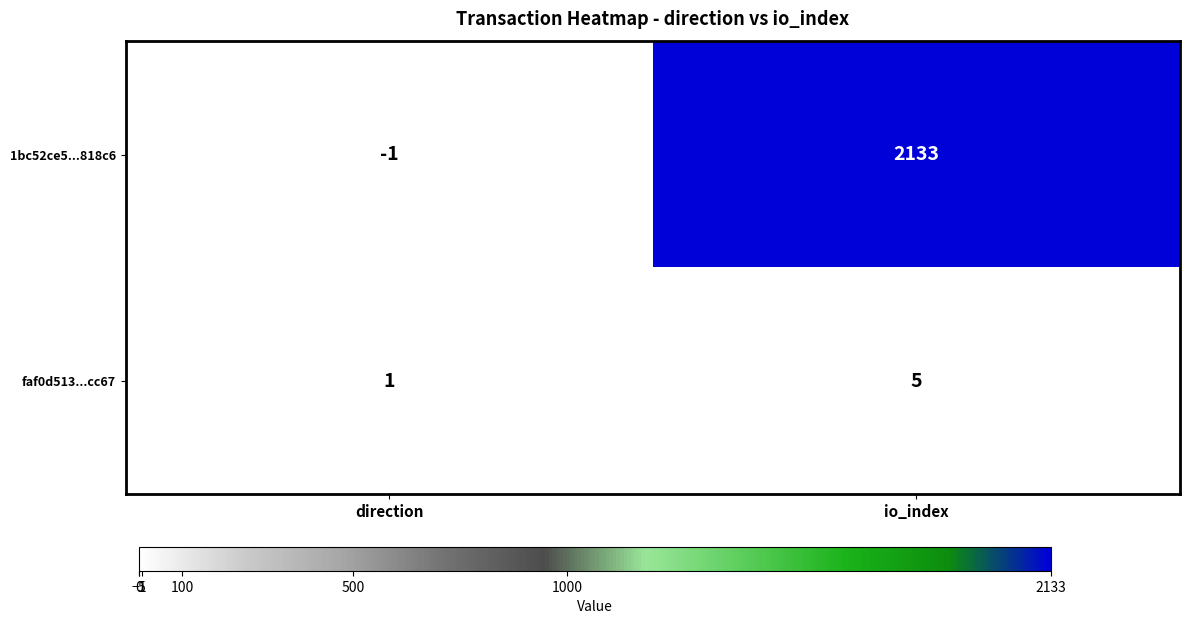

At io_index, list the series in order from smallest to largest.

faf0d513...cc67, 1bc52ce5...818c6